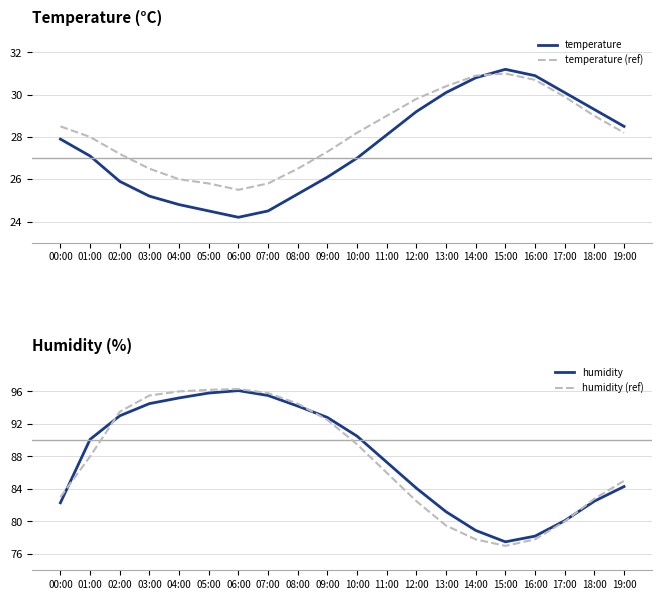

What is the label of the 4th point from the right?

16:00